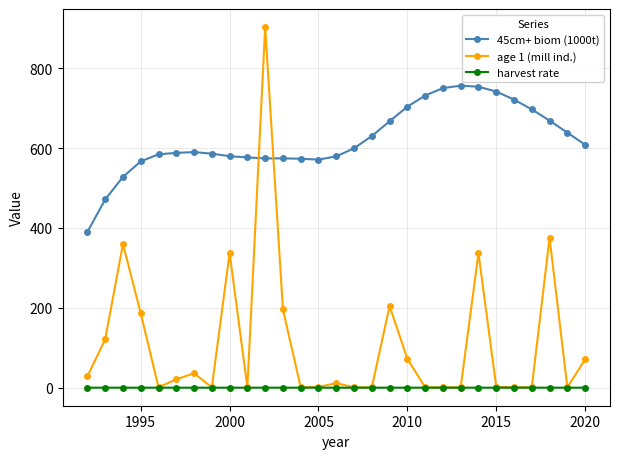

At how many categories does at least one series exceed 502?

27